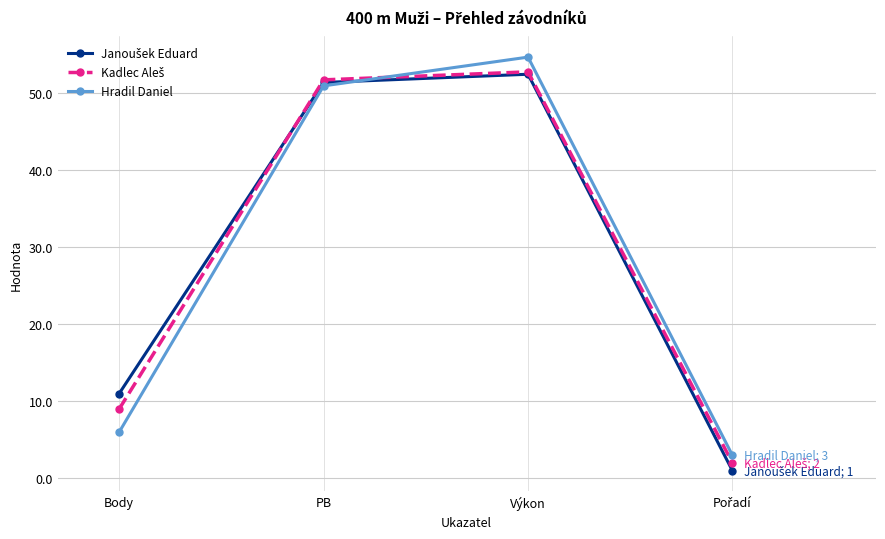

Which series changed the most between Body and PB?

Hradil Daniel